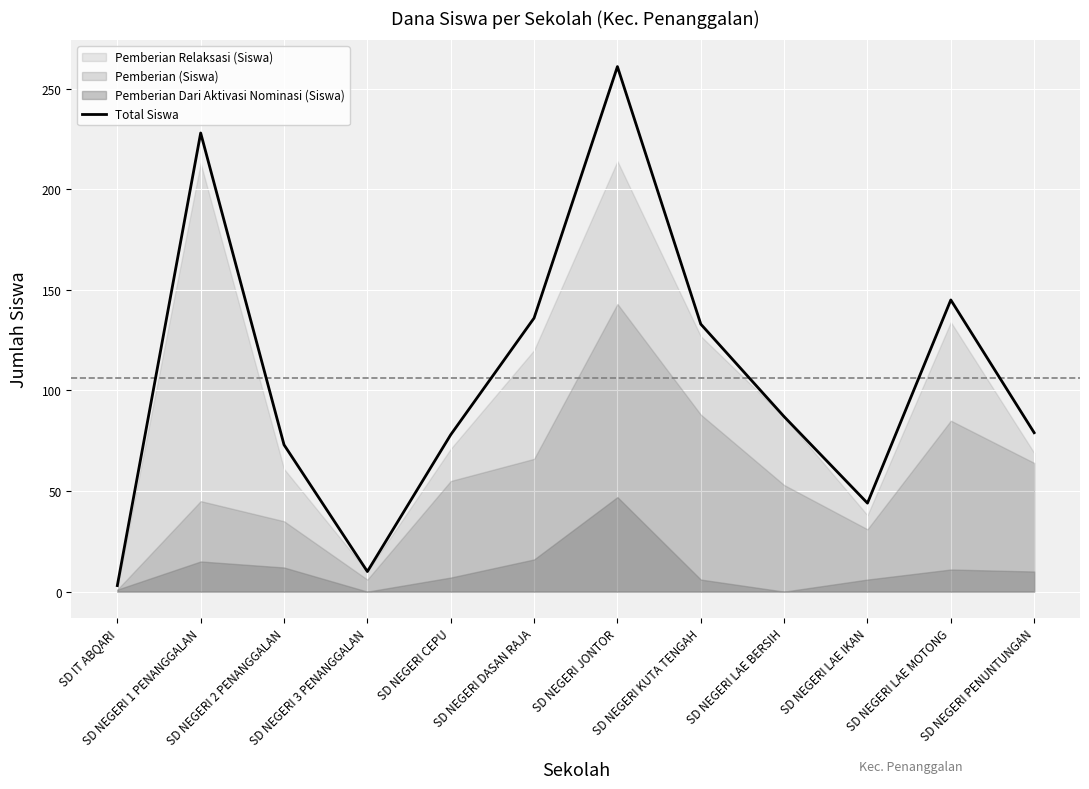

At which category does the chart reach its minimum across all series?

SD IT ABQARI